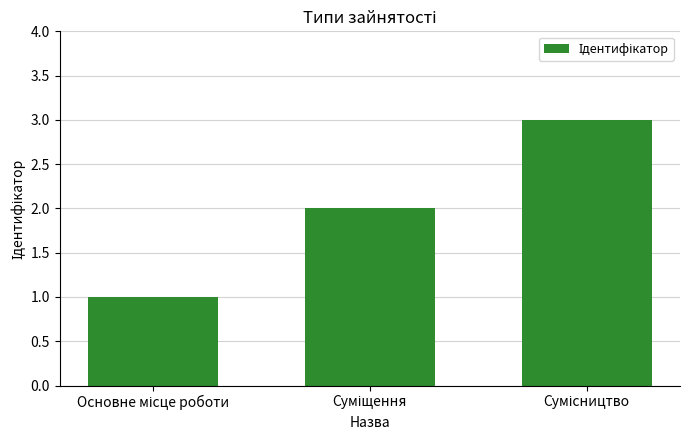

What is the difference between the second highest and minimum values?

1